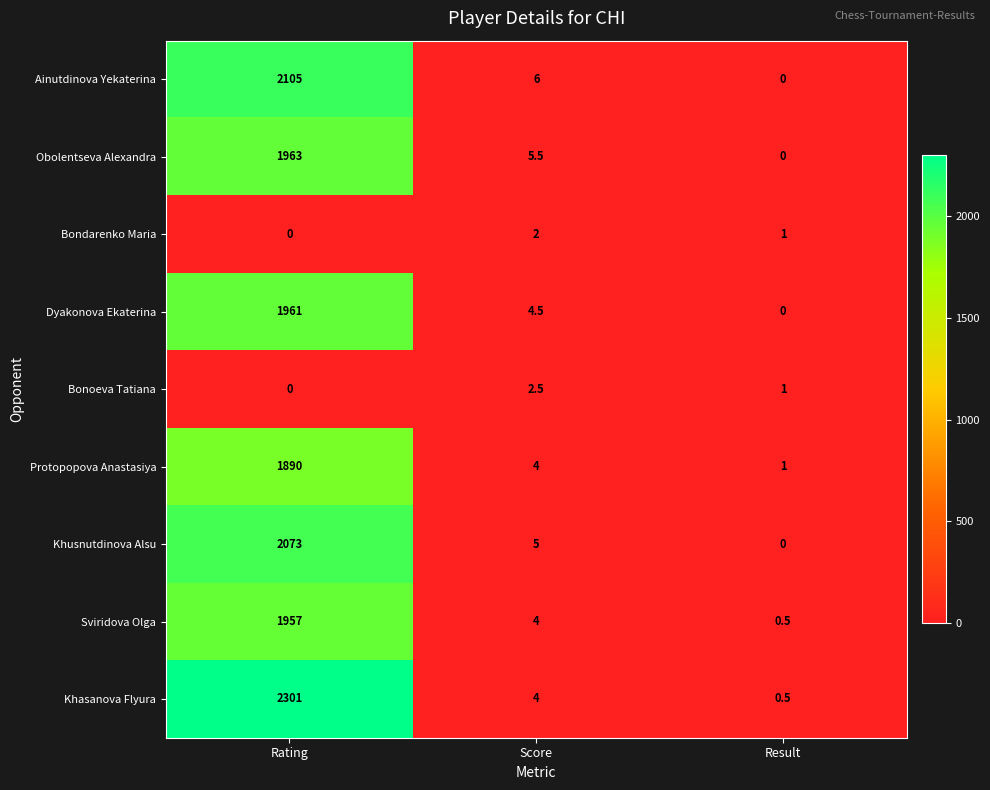

Read the Khasanova Flyura value at Rating.

2301.0